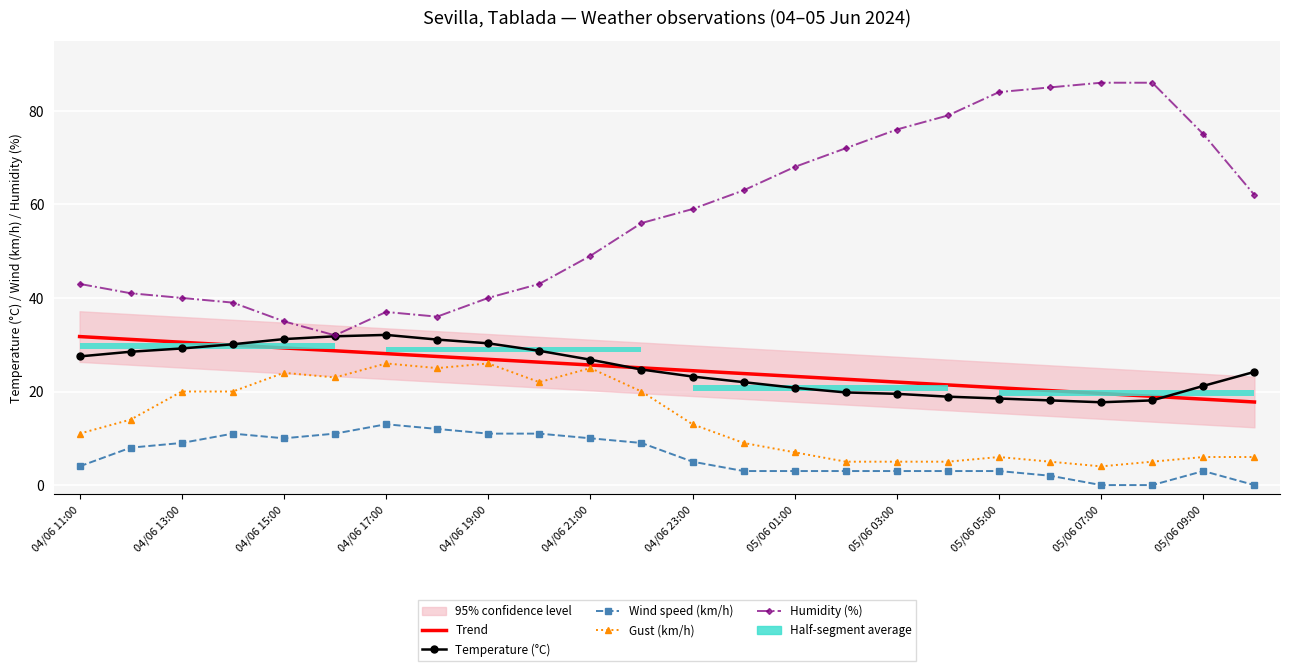

The value of Trend at 04/06 11:00 is 46.6. True or false?

False